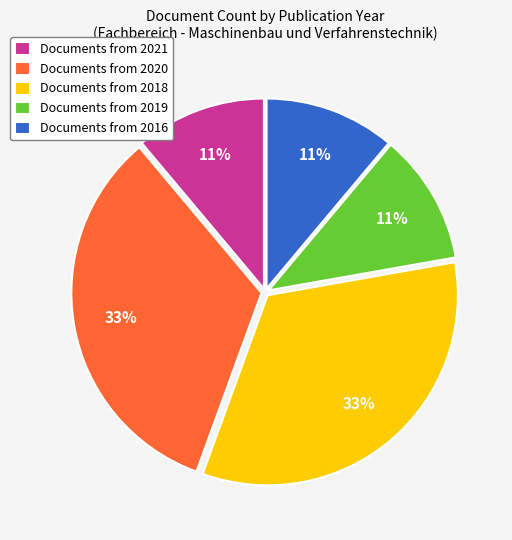

To the nearest percent, what is the combined percentage of Documents from 2018 and Documents from 2020?

67%